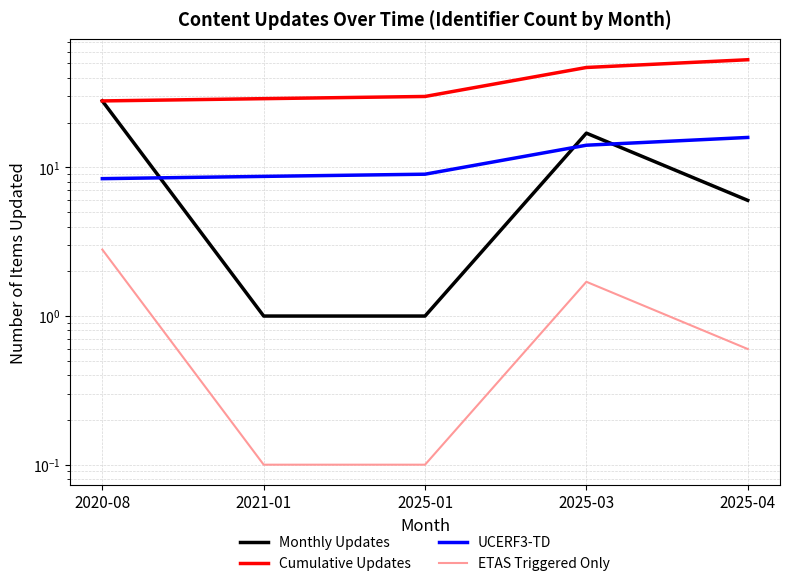

How many series are shown in this chart?

4